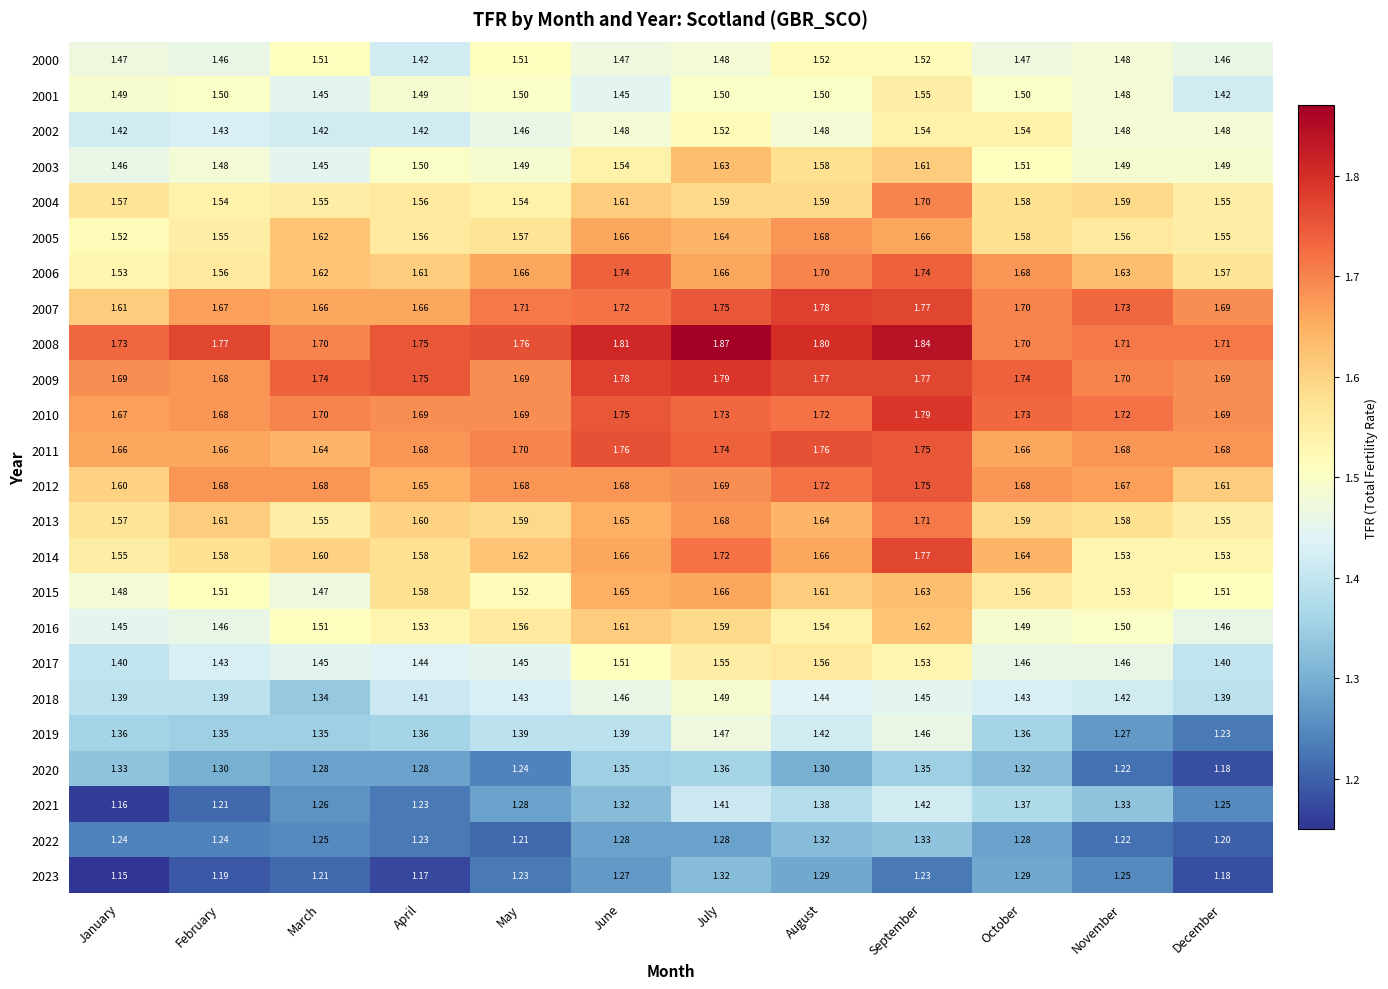

Is the value of 2021 at March greater than the value of 2023 at November?

Yes